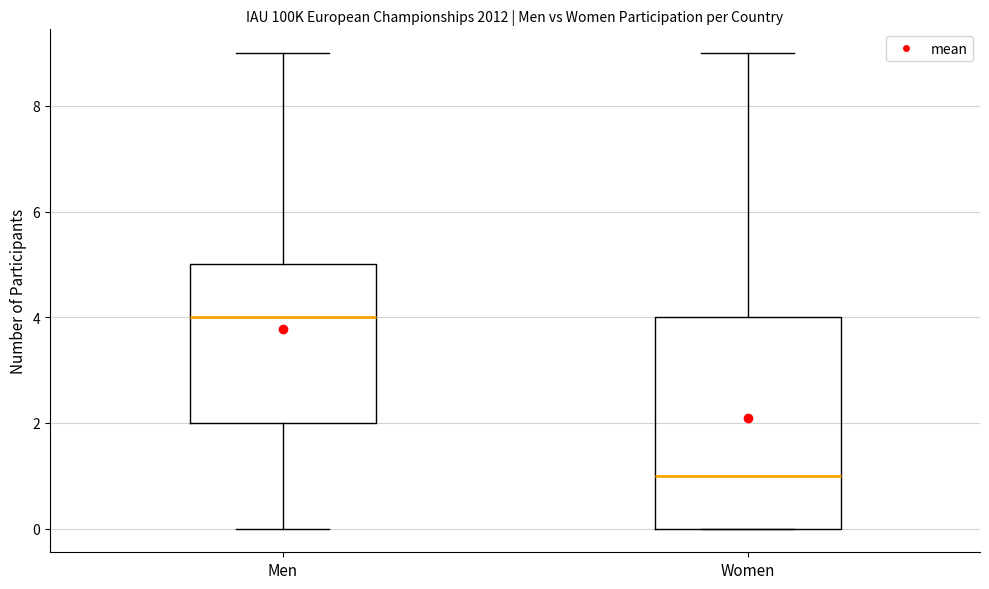

Reading left to right, read every box against the y-axis: the position of its median line, the range the box covers, and the ends of its whiskers. The values are not printed on the chart, so give them approximately, as read against the axis.

Men: median 4, box 2 to 5, whiskers 0 to 9
Women: median 1, box 0 to 4, whiskers 0 to 9